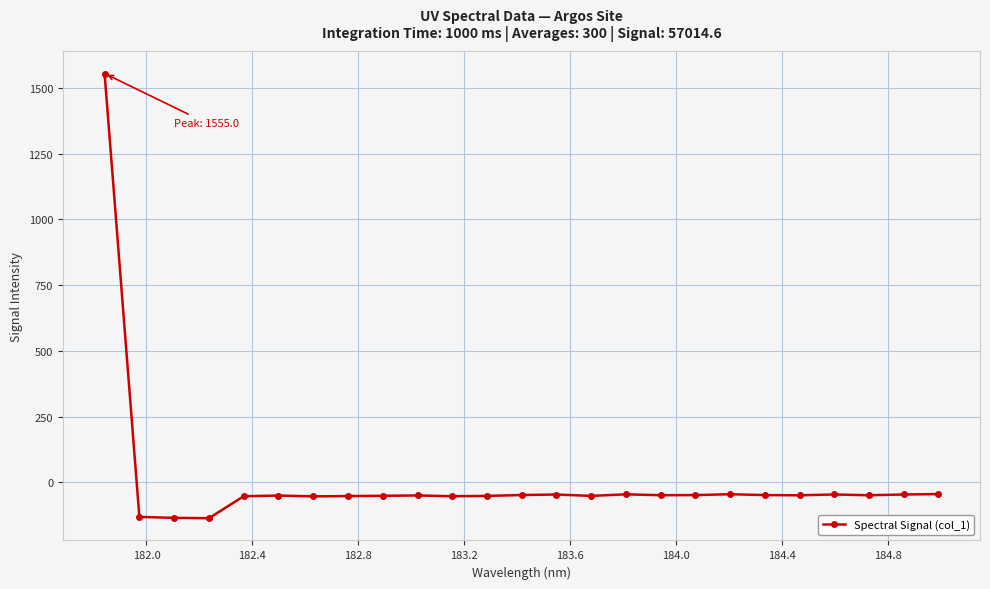

True or false: there are more than 0 points higher than both neighbors.

True